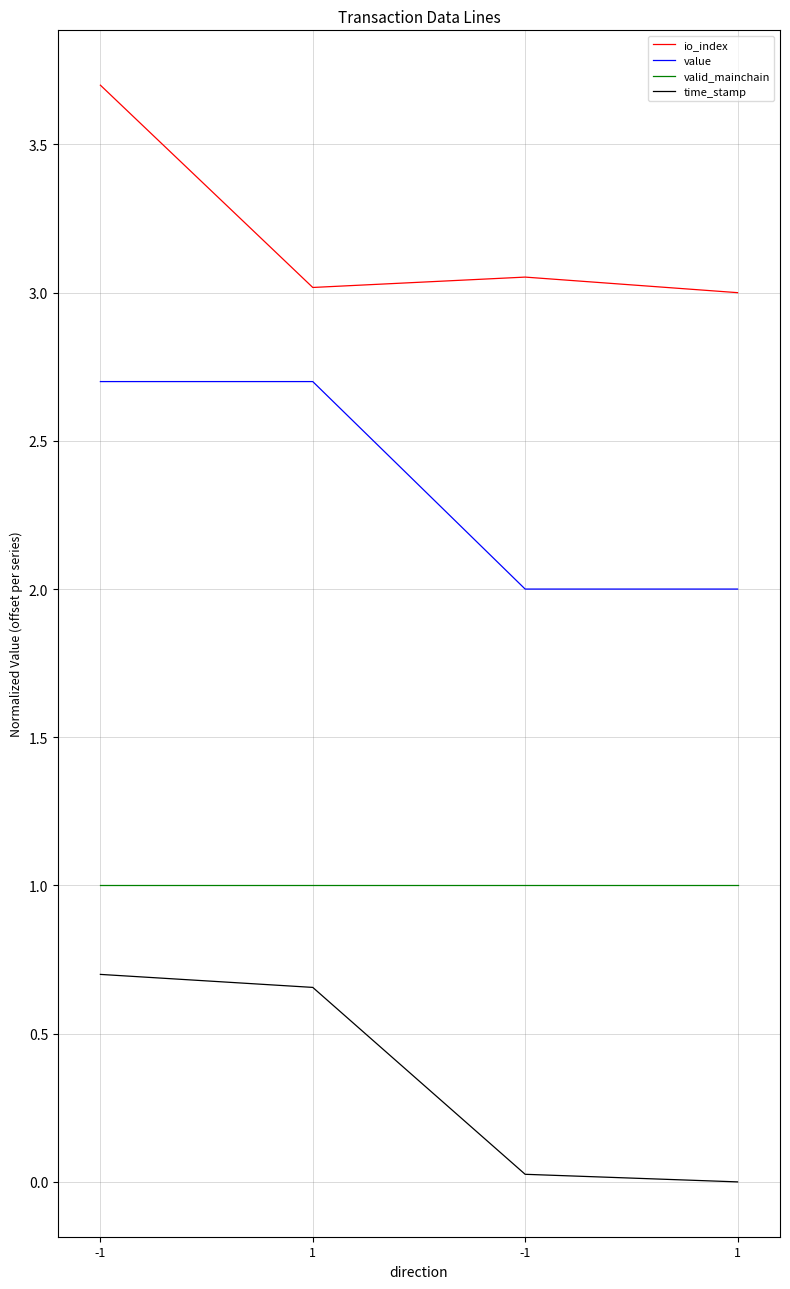

Is this an area chart (filled region under the line)?

No